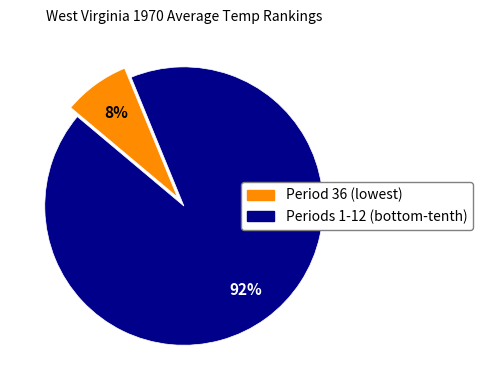

To the nearest percent, what is the average slice percentage?

50%